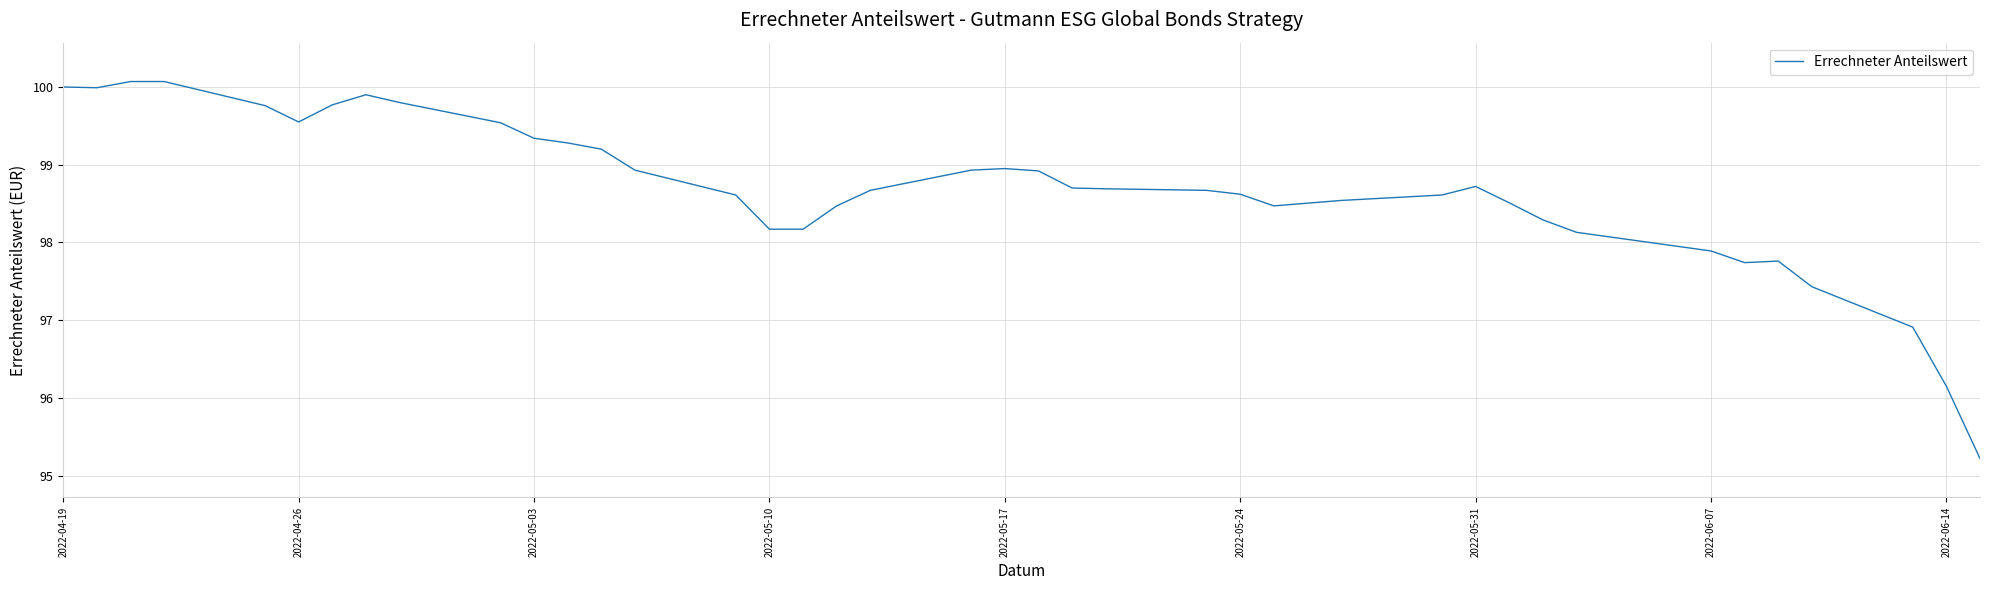

What is the smallest value displayed?

95.2